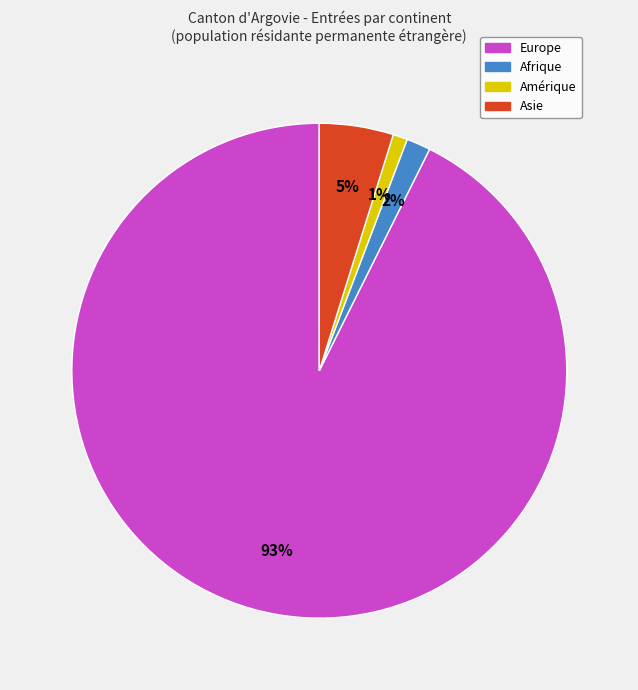

Does any single category account for the majority?

Yes